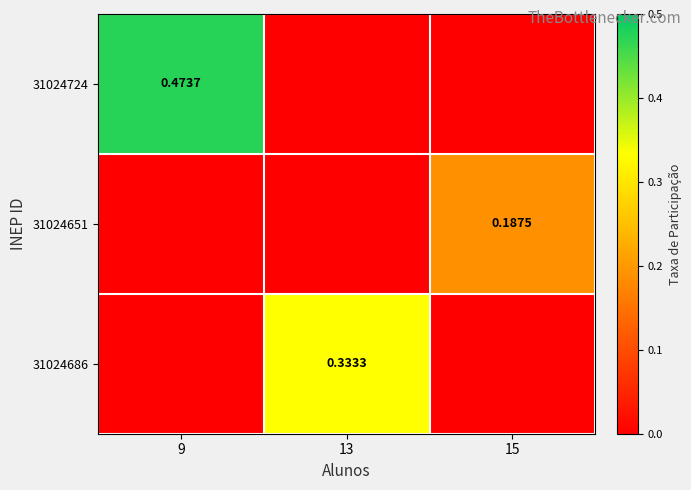

At which label does 31024686 reach its minimum?

9